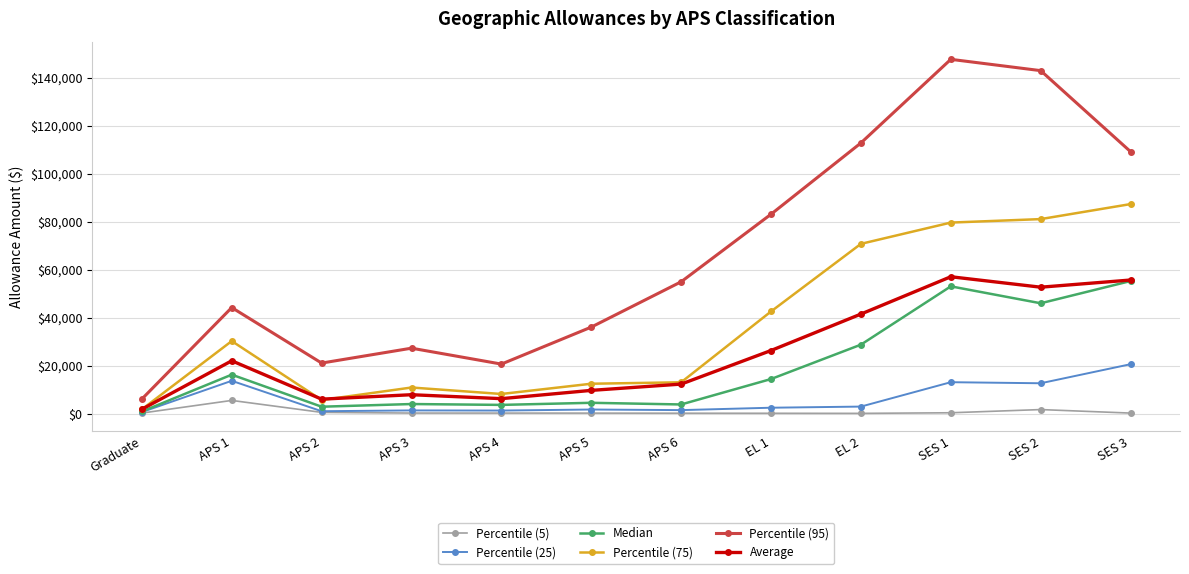

Where is the first local maximum for Average?

APS 1